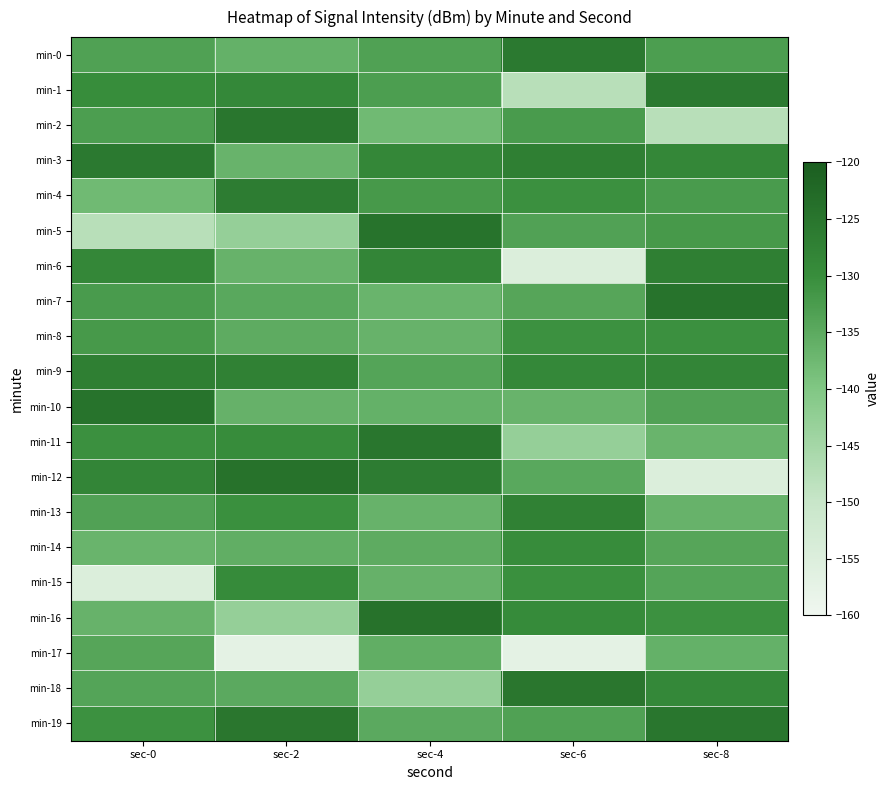

Which series changed the most between sec-0 and sec-4?

min-5